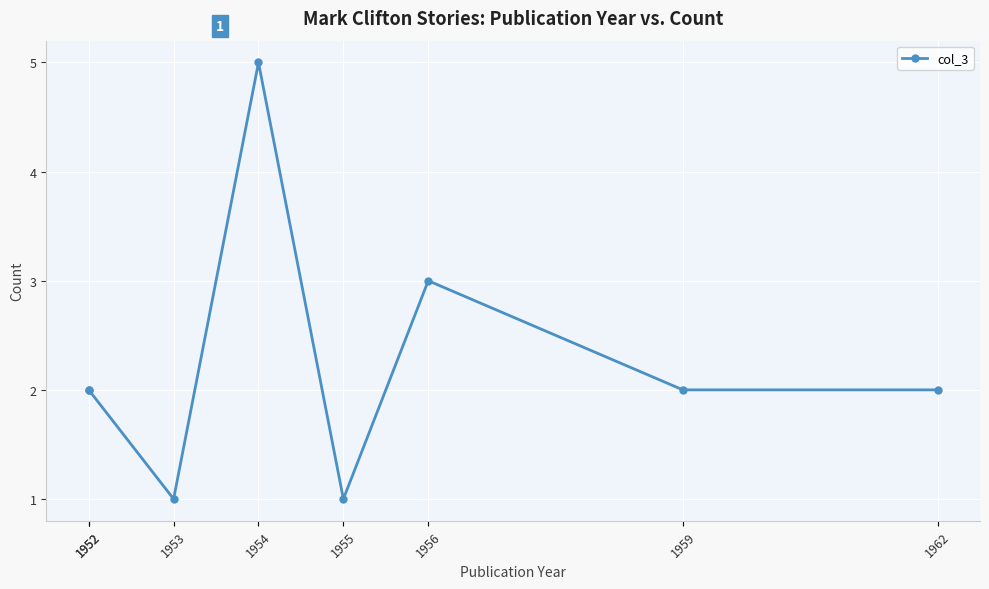

How many data points does each series have?

8